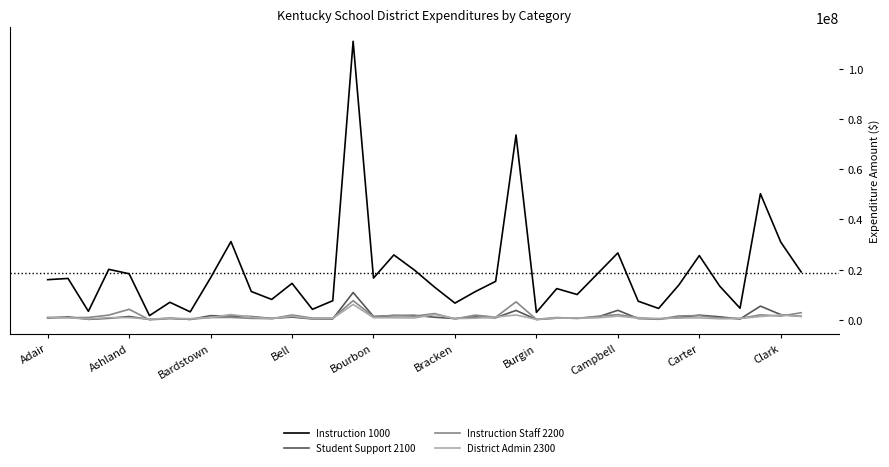

How many lines are shown in the chart?

4